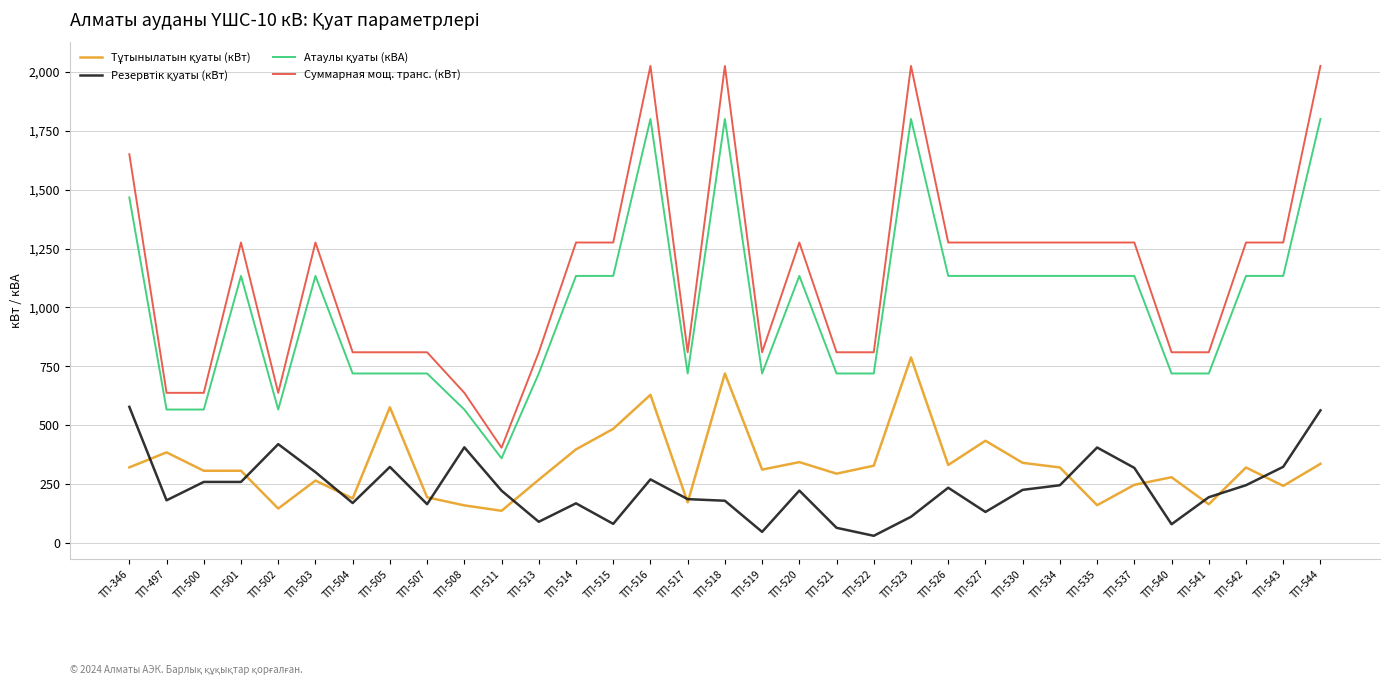

What is the maximum value shown in the chart?

2025.0